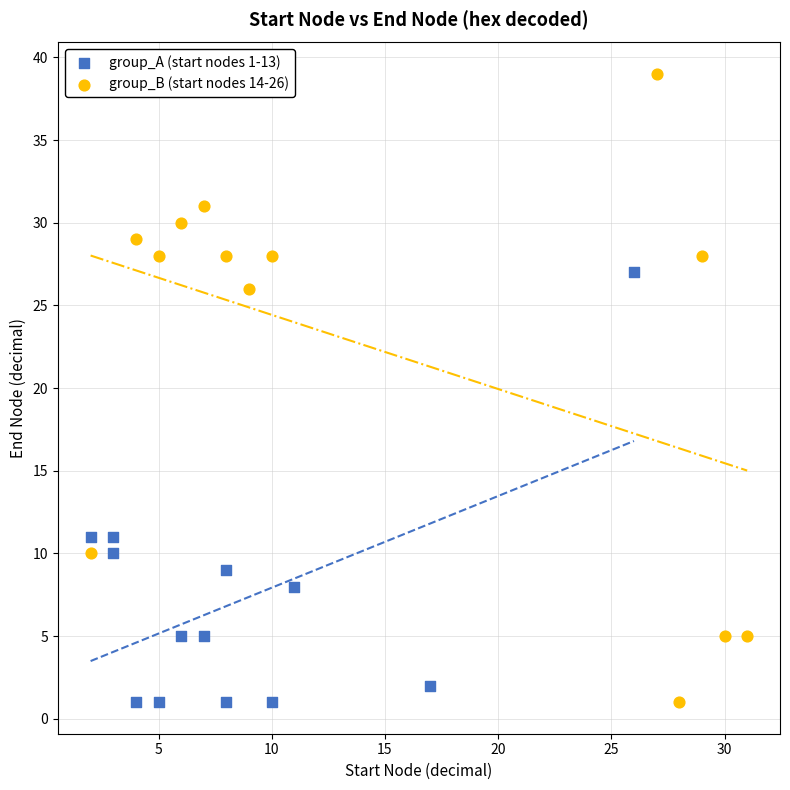

Which series reaches the maximum Y coordinate?

group_B (start nodes 14-26)